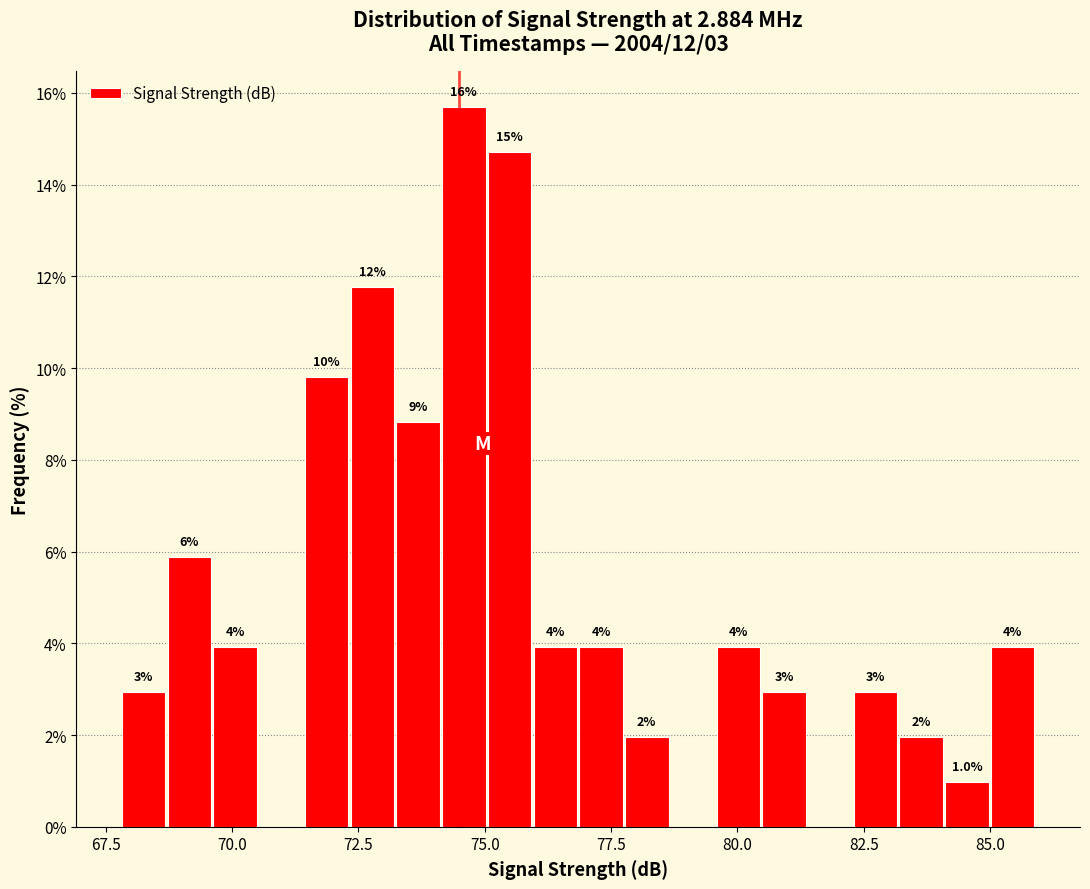

Read against the x-axis, roughly where is the centre of the tallest bar?

74.5